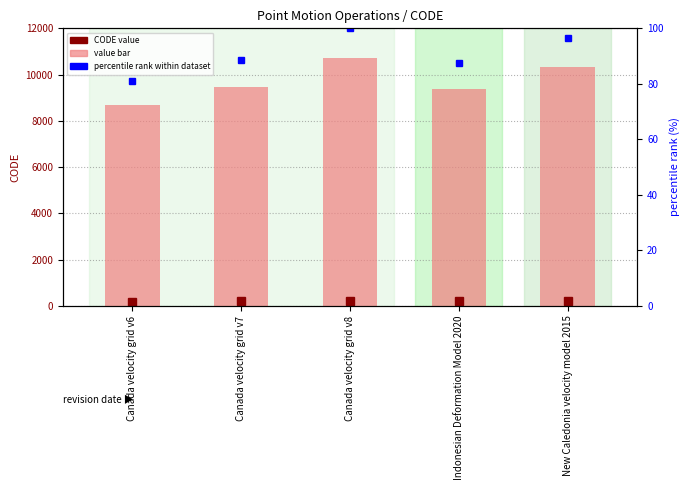

What is the minimum value shown in the chart?

81.0